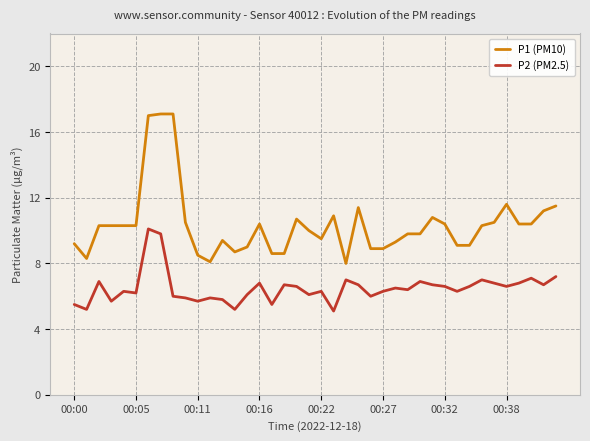

Which series has the widest spread of values?

P1 (PM10)